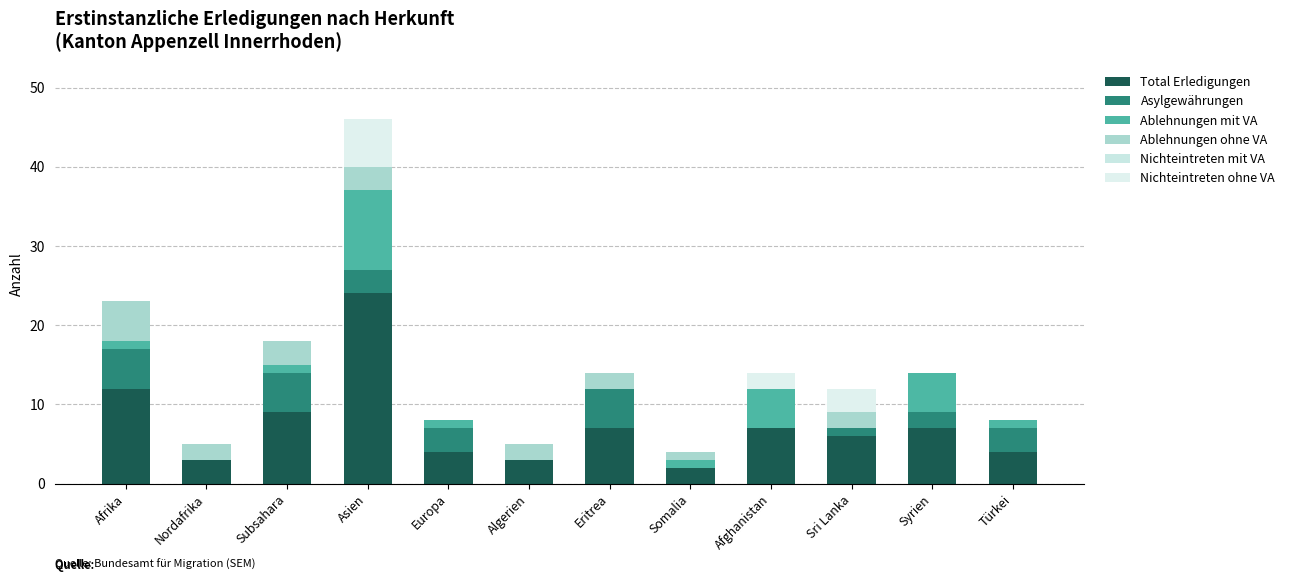

Are the bars horizontal?

No